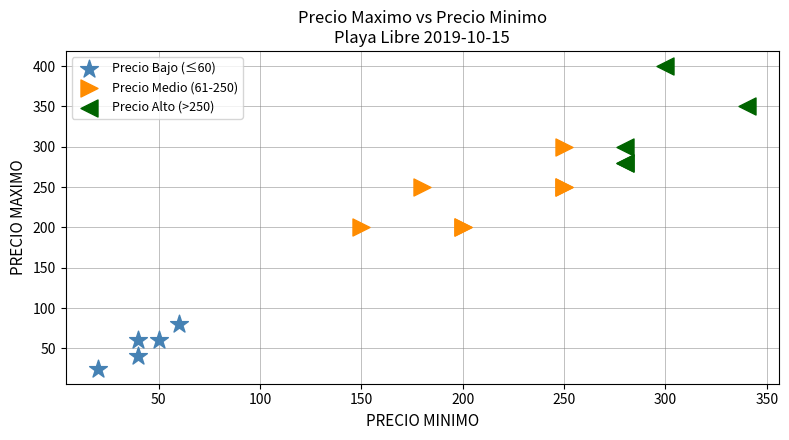

Which series contains the lowest Y value?

Precio Bajo (≤60)